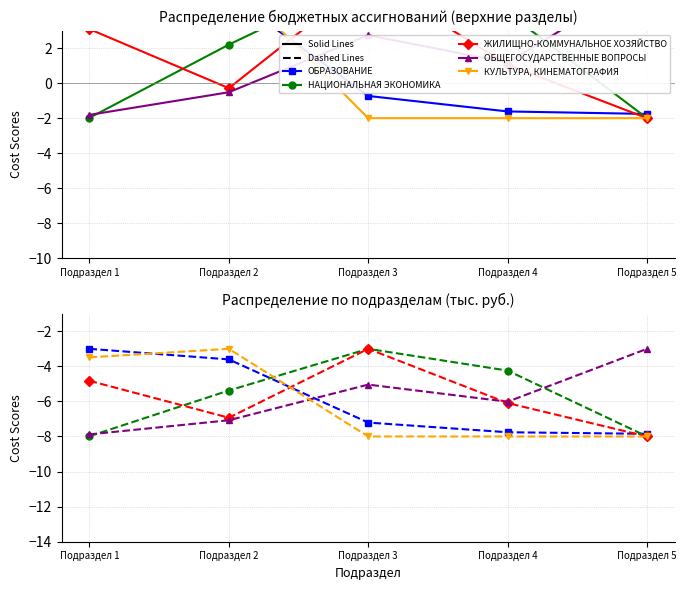

How many data points in ОБЩЕГОСУДАРСТВЕННЫЕ ВОПРОСЫ are less than -6?

3